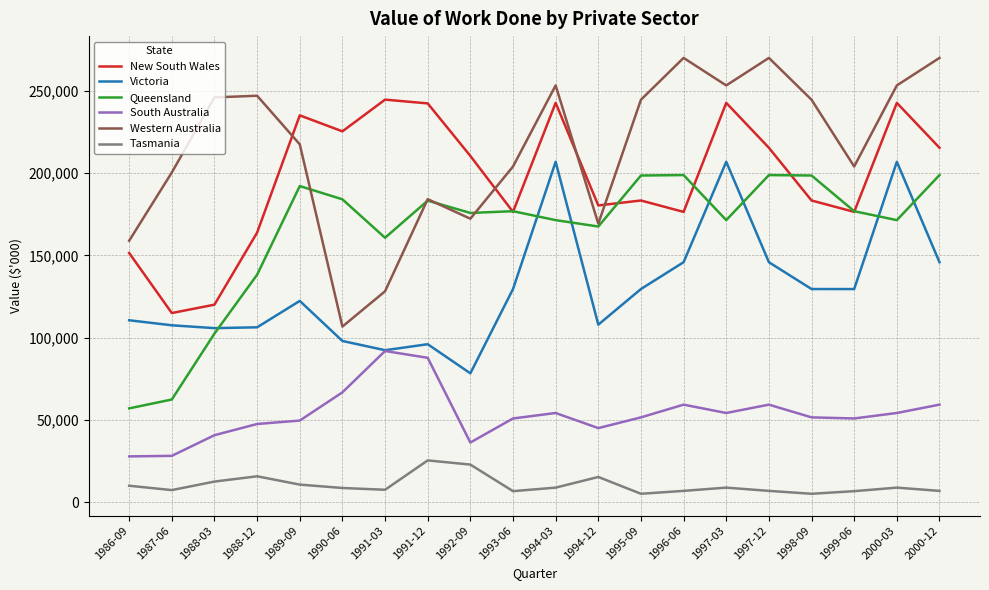

What is the maximum value shown in the chart?

270074